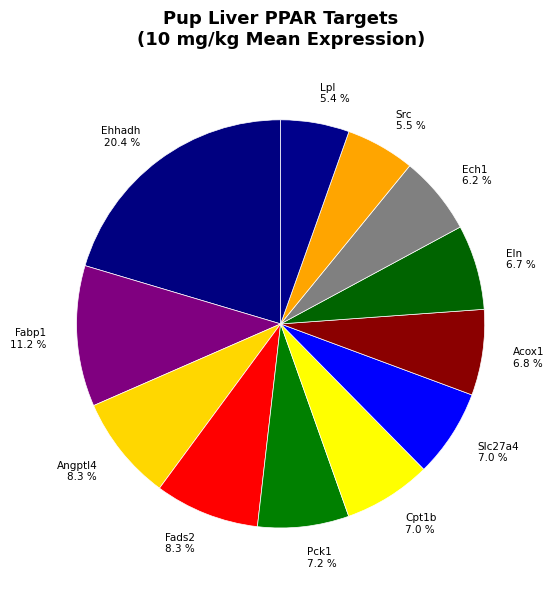

True or false: Pck1 accounts for 1% of the total.

False